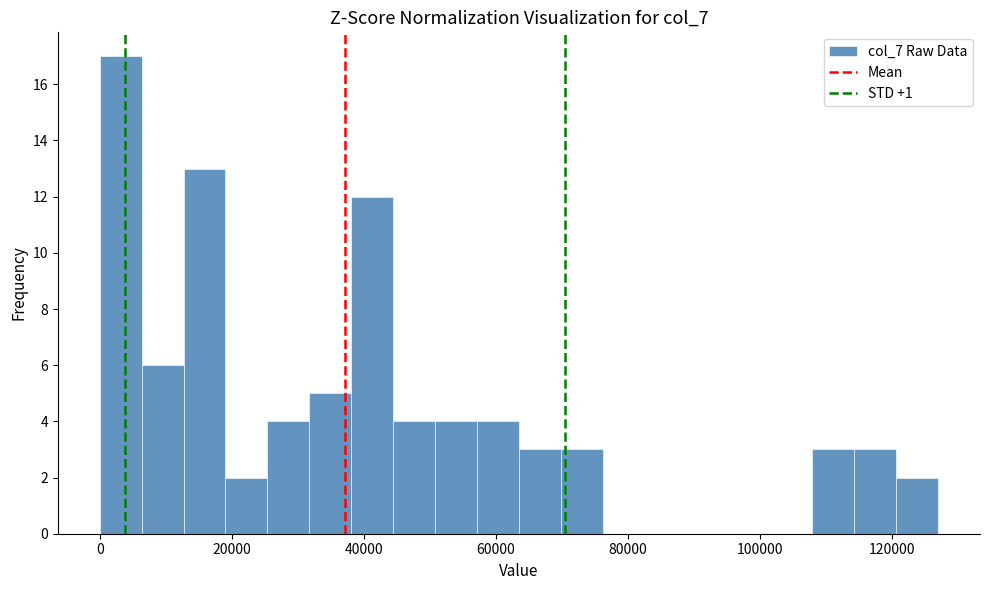

Around what value on the x-axis is the tallest bar? Give the approximate position of its centre, as read against the axis.

4000